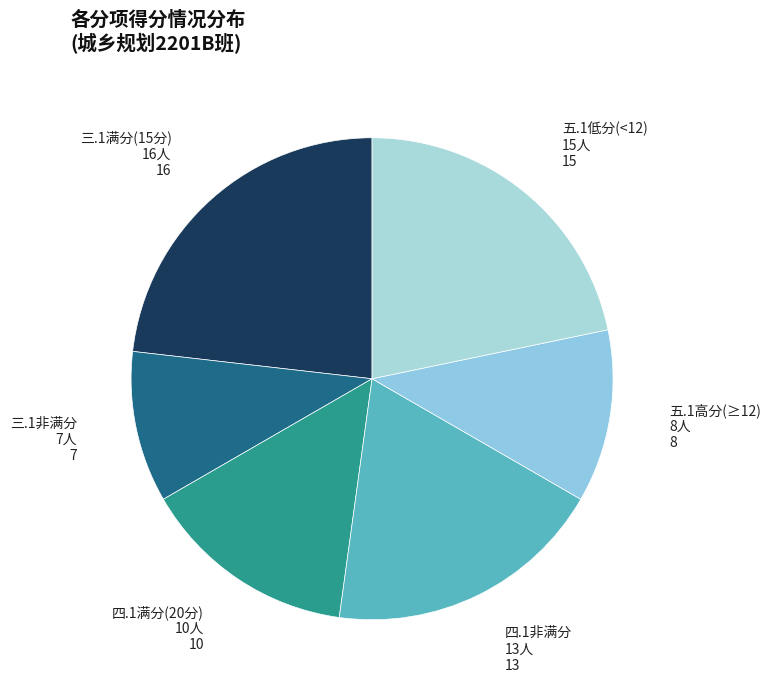

The 三.1非满分 7人 slice represents 1% of the pie. True or false?

False